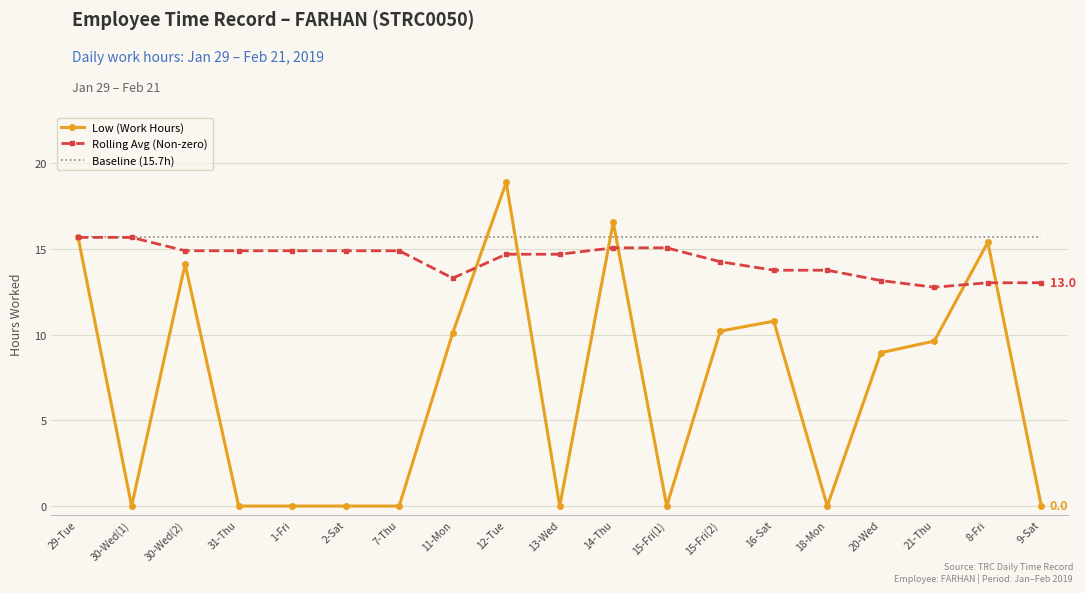

Which series has the widest spread of values?

Low (Work Hours)